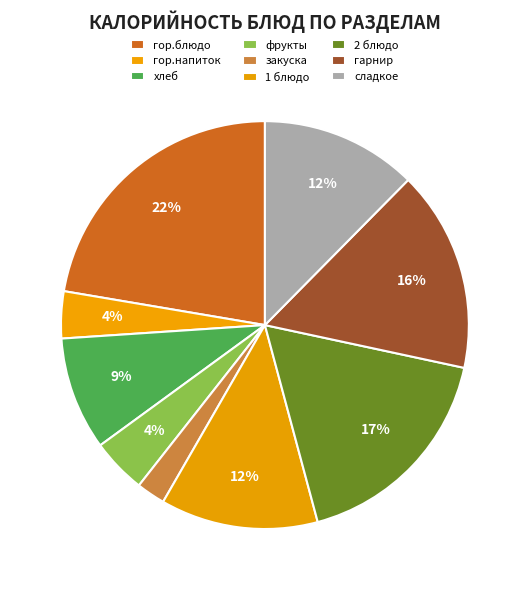

Count the number of slices in the pie.

9